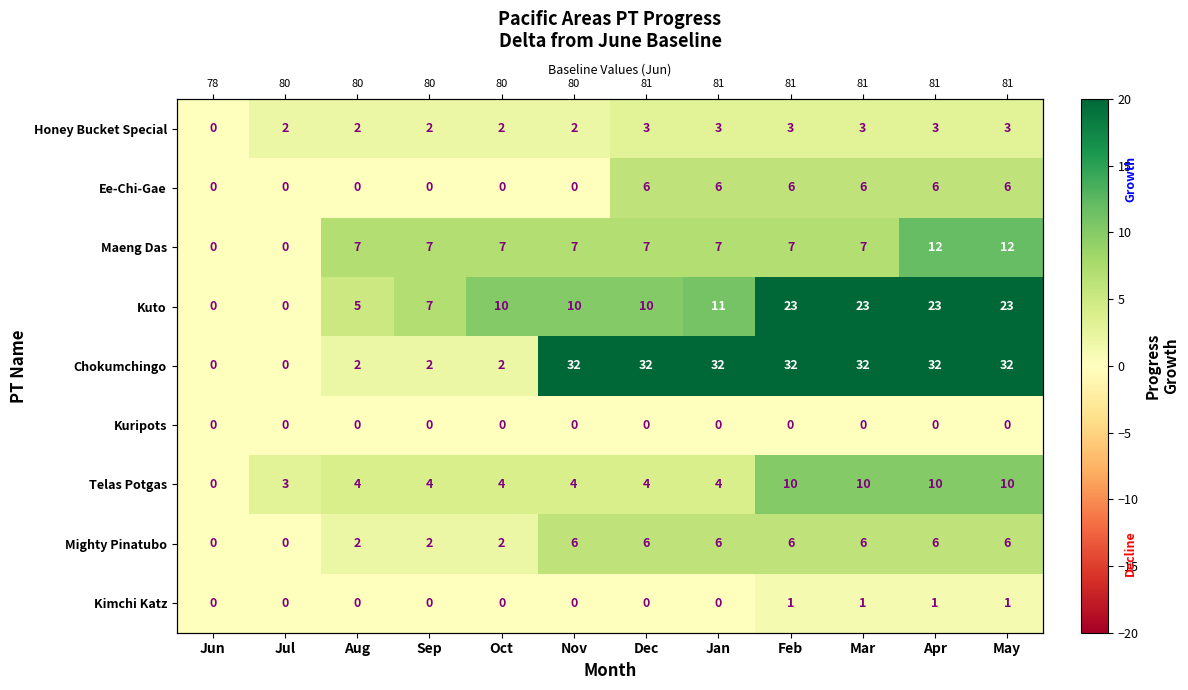

What is the difference between the maximum and minimum values in the Kuto series?

23